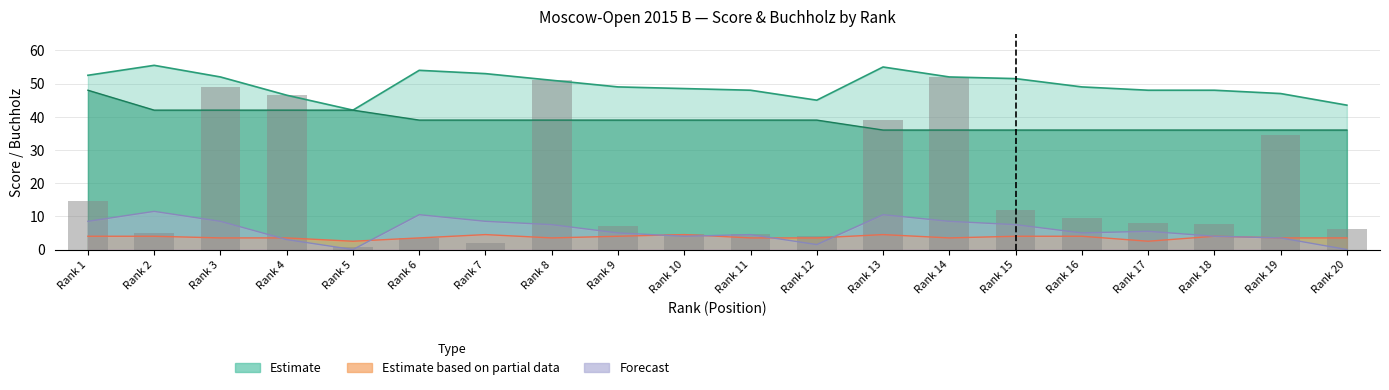

How many distinct data groups are displayed?

3